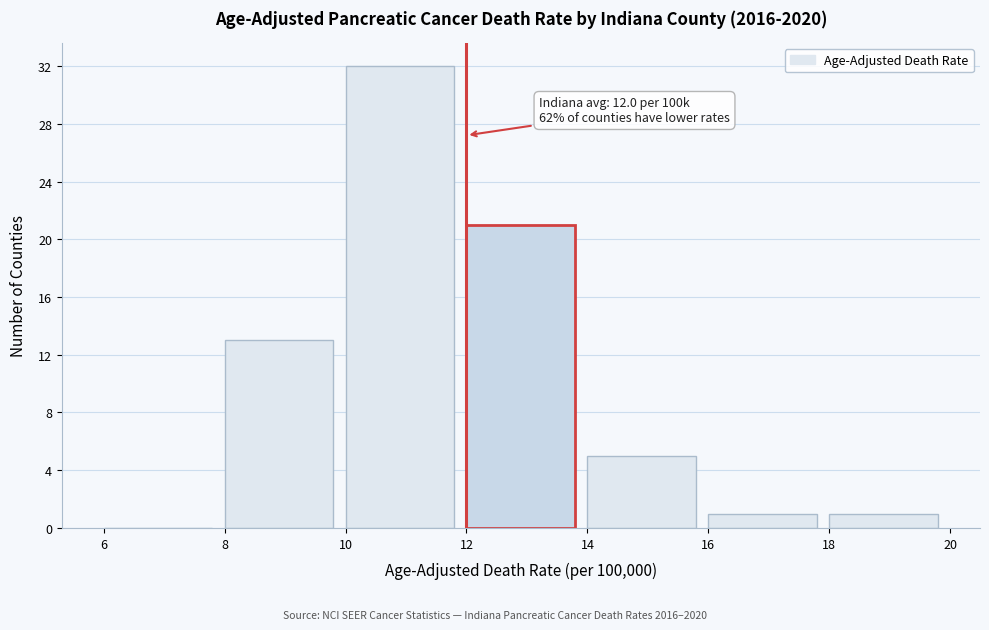

Which range on the x-axis has the tallest bar?

10 to 12